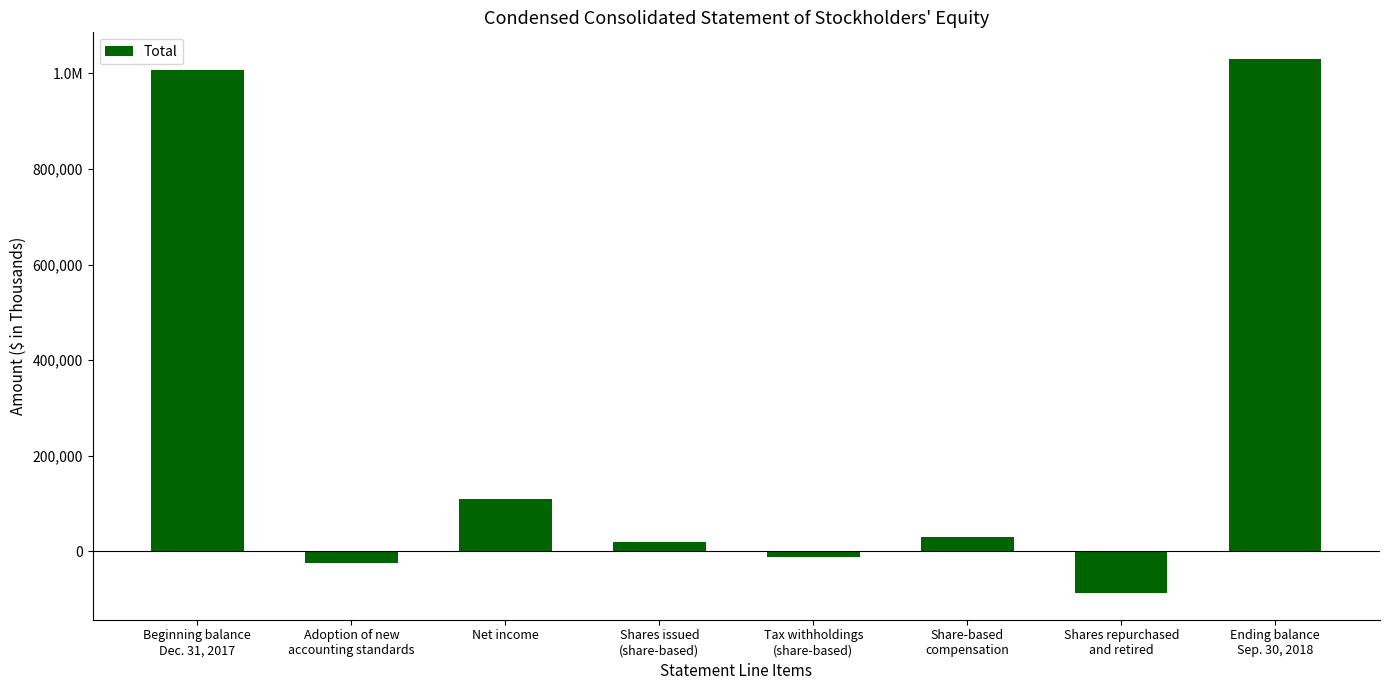

What is the difference between the values at Adoption of new
accounting standards and Ending balance
Sep. 30, 2018?

1053308